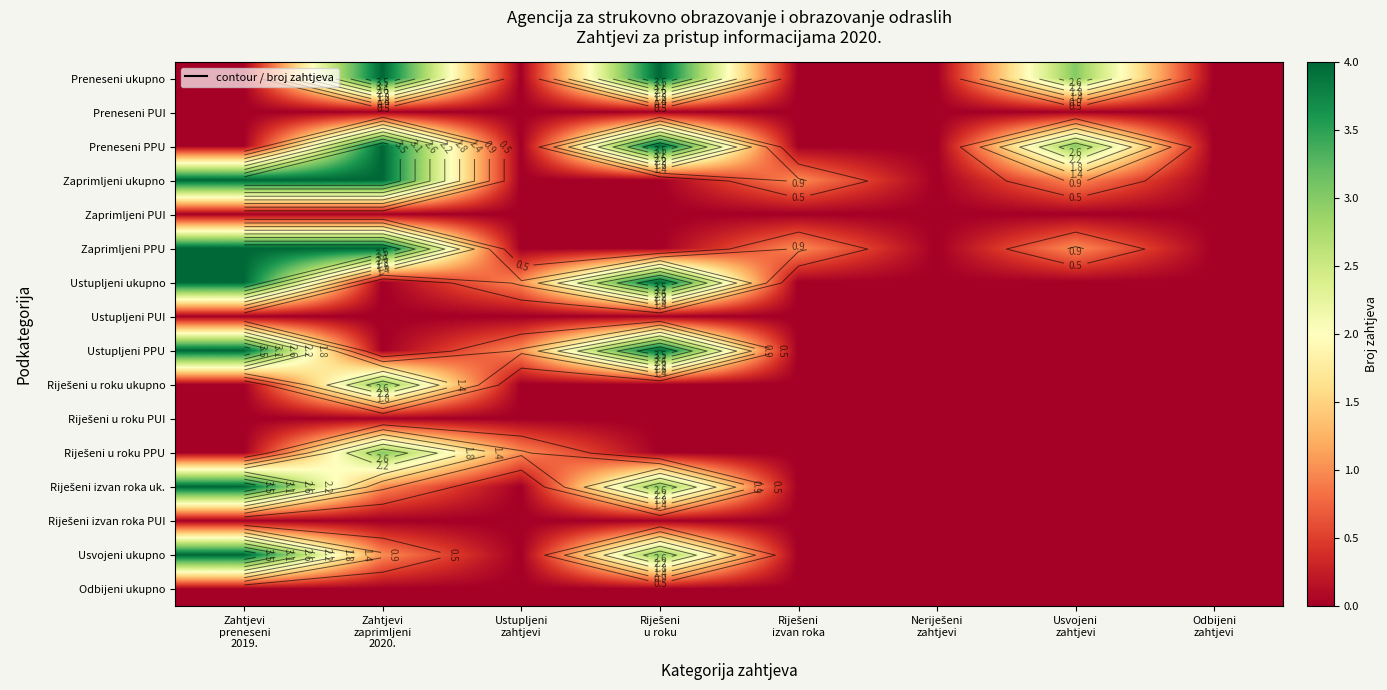

The Riješeni izvan roka uk. series shows 4 at Zahtjevi preneseni 2019.. True or false?

True